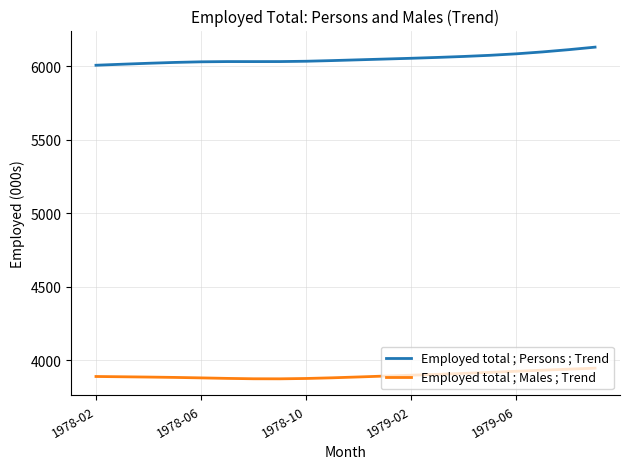

What is the difference between the maximum and second lowest values in the Employed total ; Persons ; Trend series?

116.3